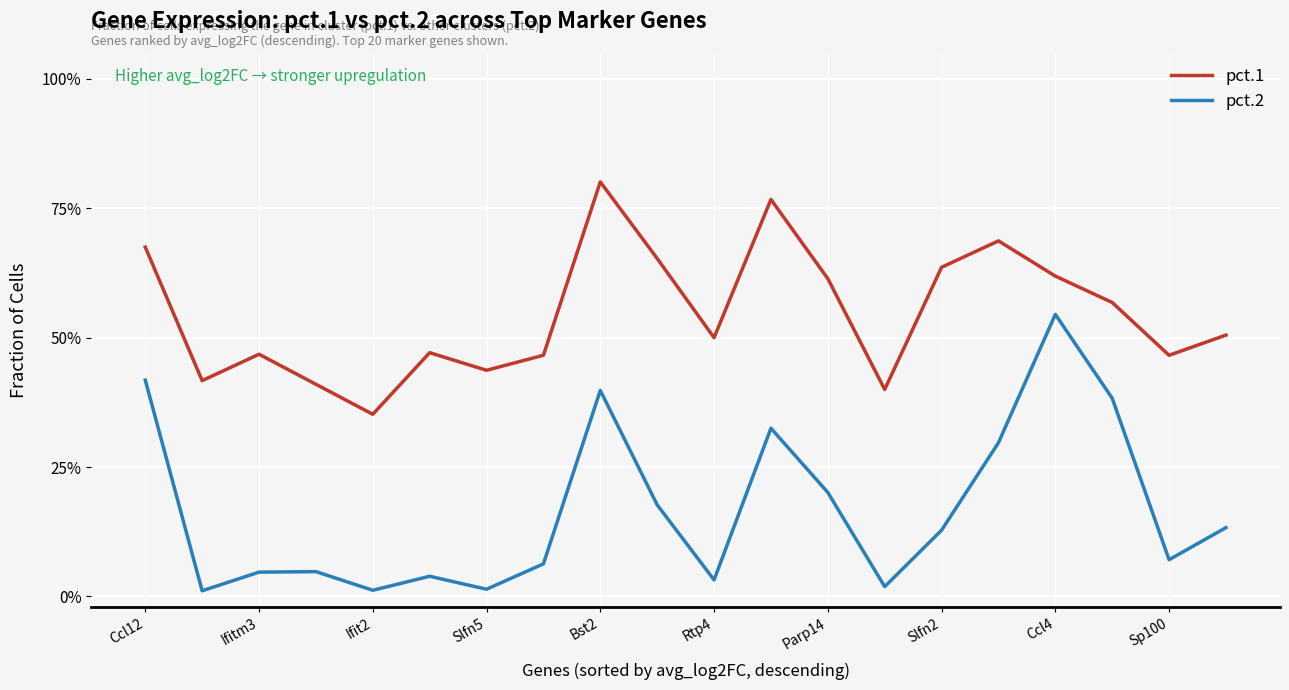

What are all the series names shown in the legend?

pct.1, pct.2